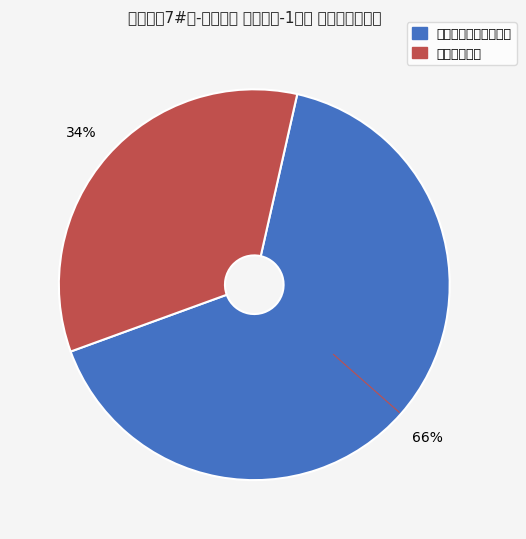

Which slice is the largest?

电视、电话、网络系统